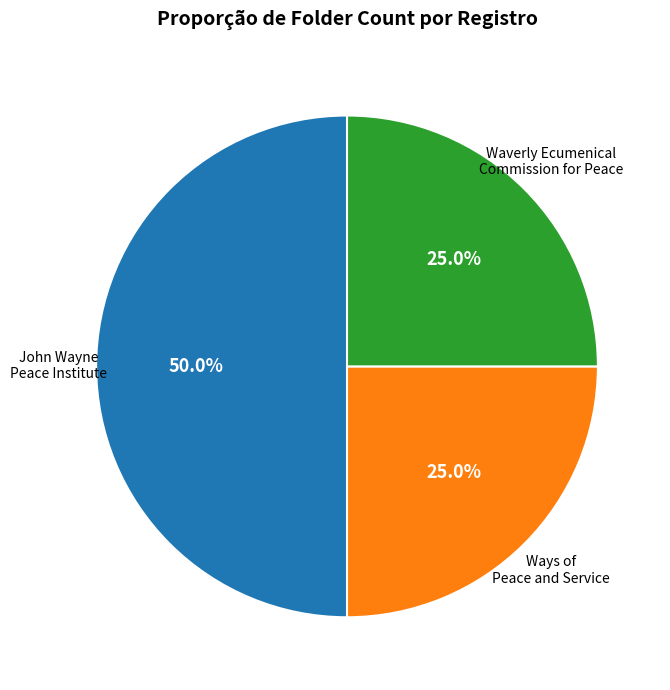

Count the number of slices in the pie.

3